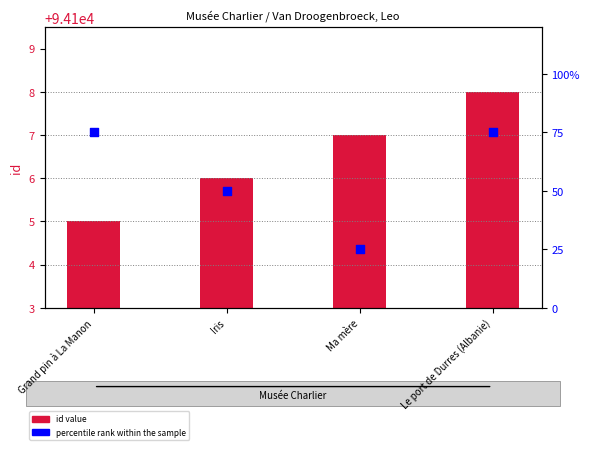

Which series has the largest total across all categories?

id value